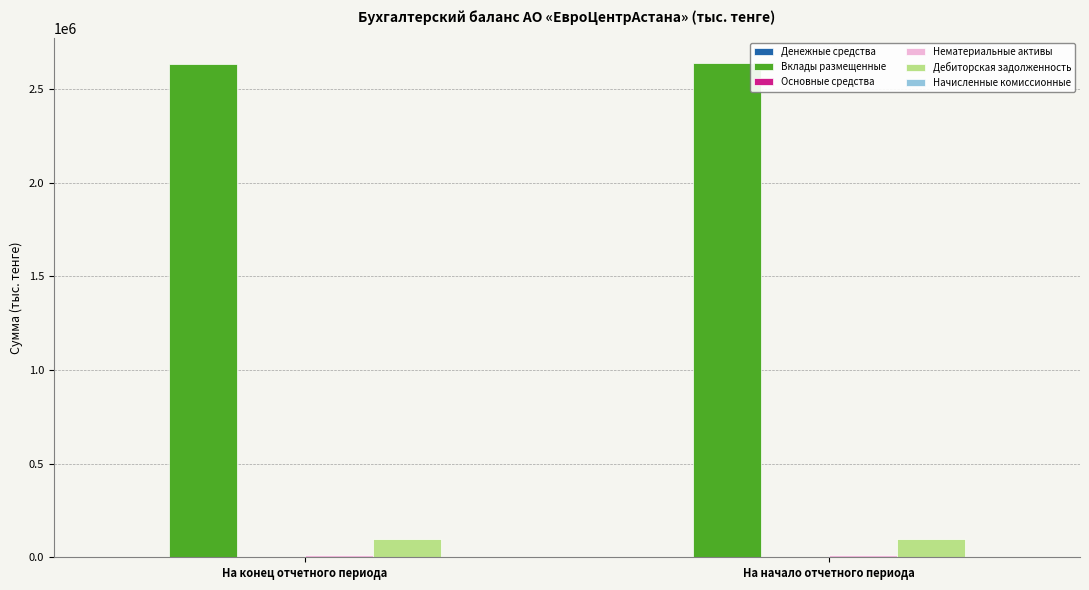

Which series has the largest total across all categories?

Вклады размещенные